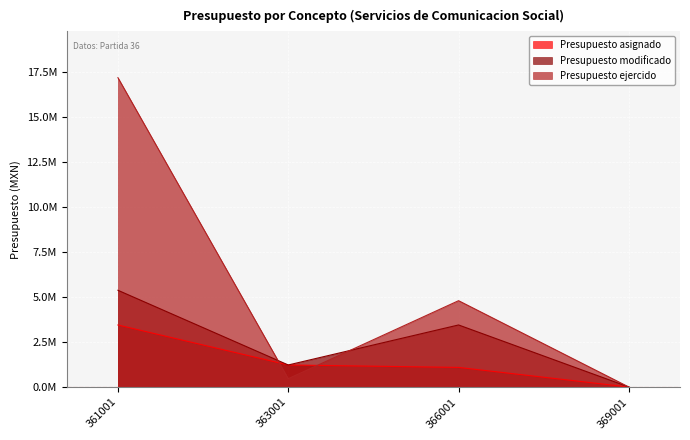

Between 361001 and 369001, which series saw the biggest shift?

Presupuesto ejercido